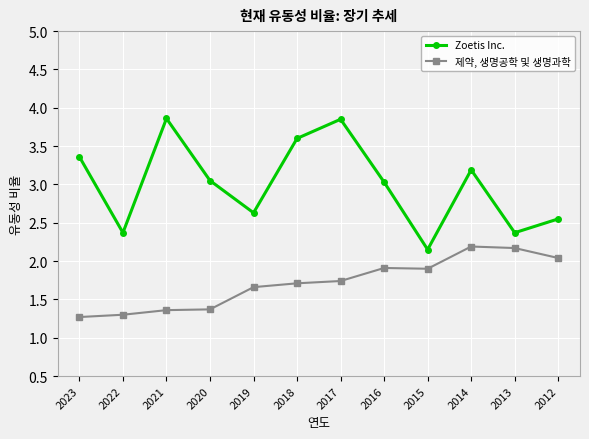

At 2018, list the series in order from smallest to largest.

제약, 생명공학 및 생명과학, Zoetis Inc.